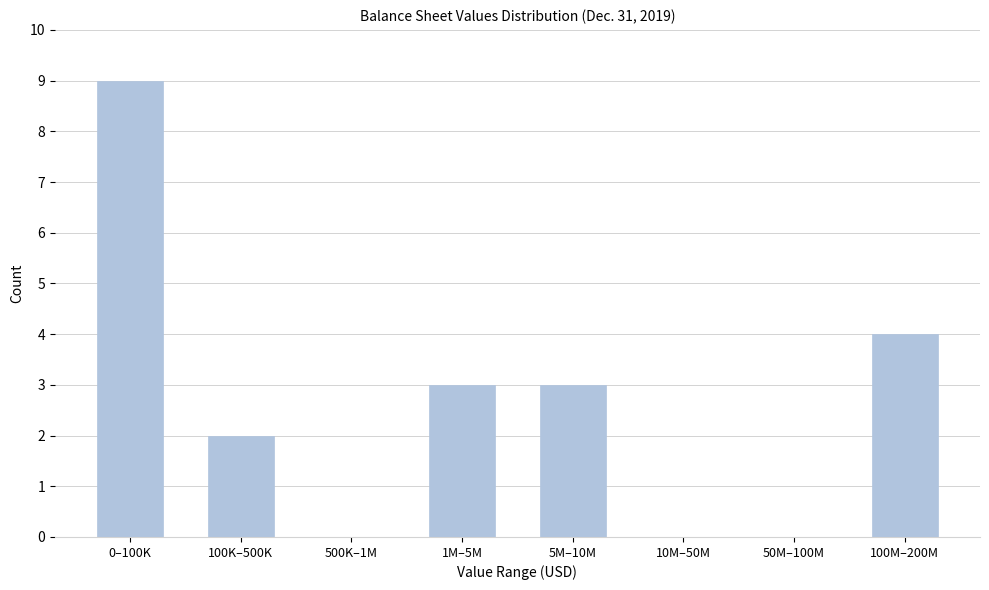

Reading left to right, list all the values displayed in this chart.

0–100K=9	100K–500K=2	500K–1M=0	1M–5M=3	5M–10M=3	10M–50M=0	50M–100M=0	100M–200M=4